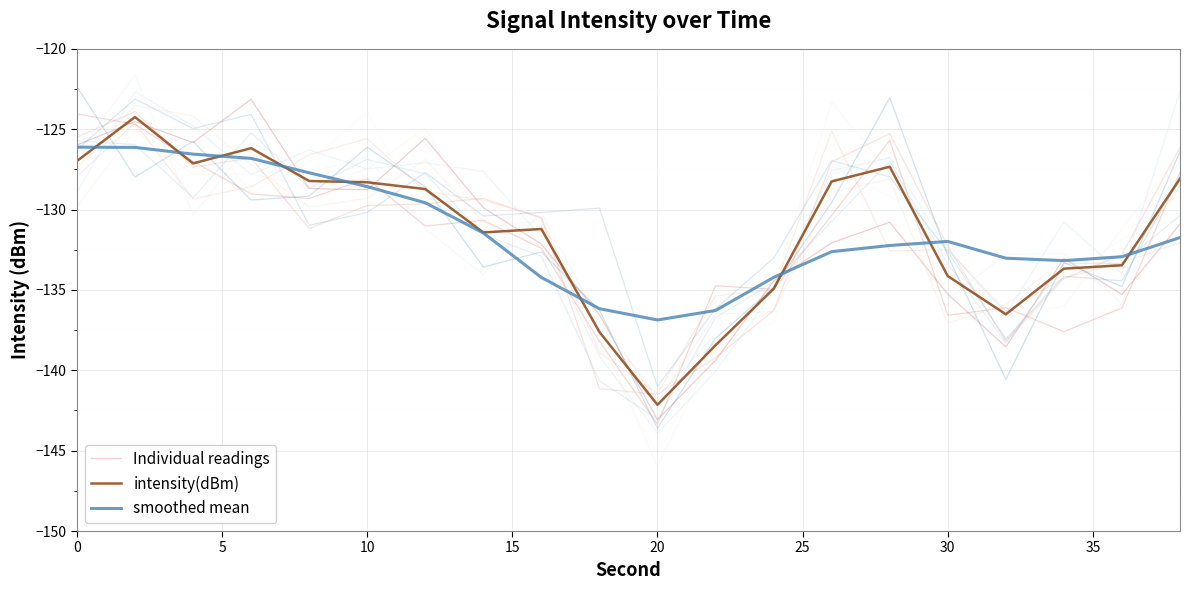

What is the sum of the Individual readings values at 16 and 25?

-267.3